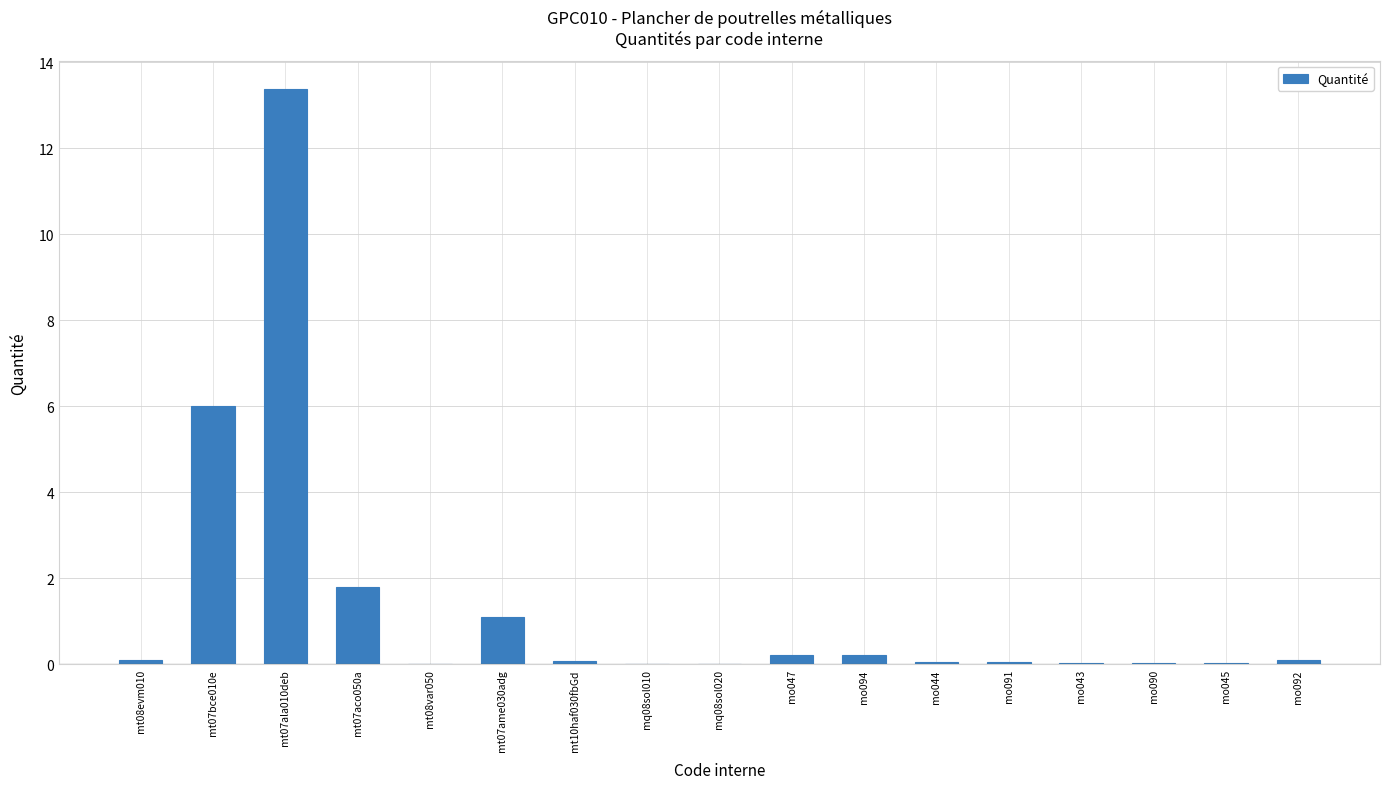

What is the difference between the values at mt07aco050a and mt07ame030adg?

0.7